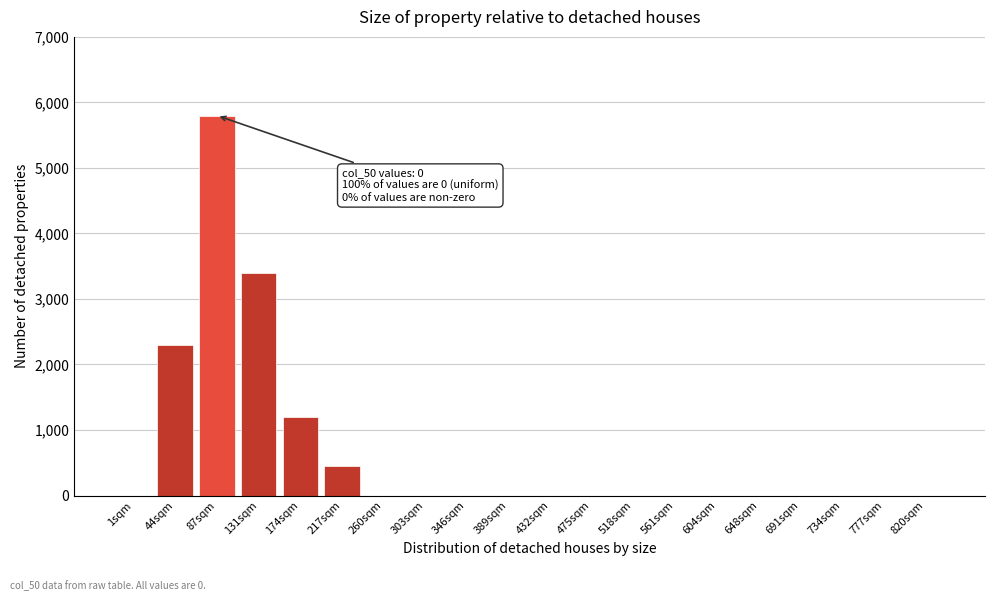

Reading left to right, extract all data points from this chart.

1sqm=0	44sqm=2300	87sqm=5800	131sqm=3400	174sqm=1200	217sqm=450	260sqm=0	303sqm=0	346sqm=0	389sqm=0	432sqm=0	475sqm=0	518sqm=0	561sqm=0	604sqm=0	648sqm=0	691sqm=0	734sqm=0	777sqm=0	820sqm=0